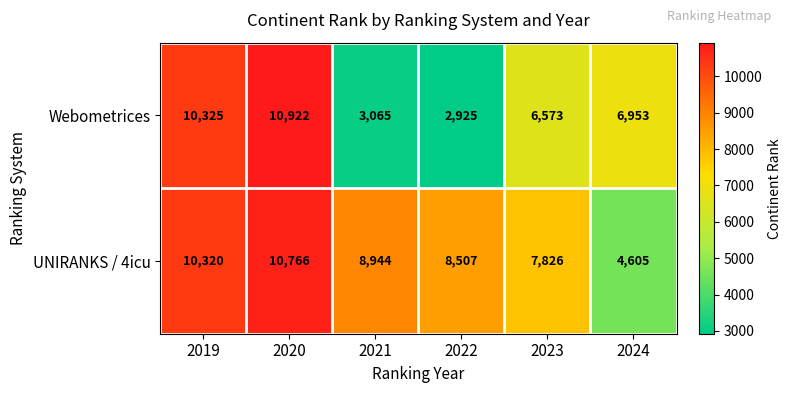

At which label does UNIRANKS / 4icu first exceed 8944?

2019